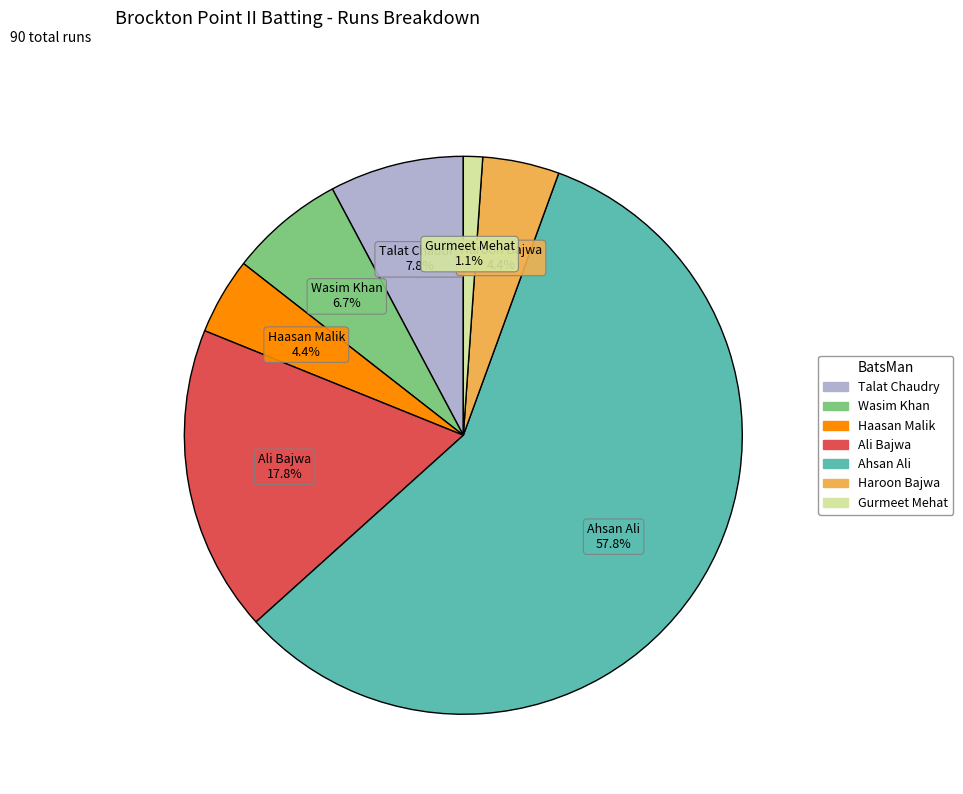

Is there a majority slice in this chart?

Yes